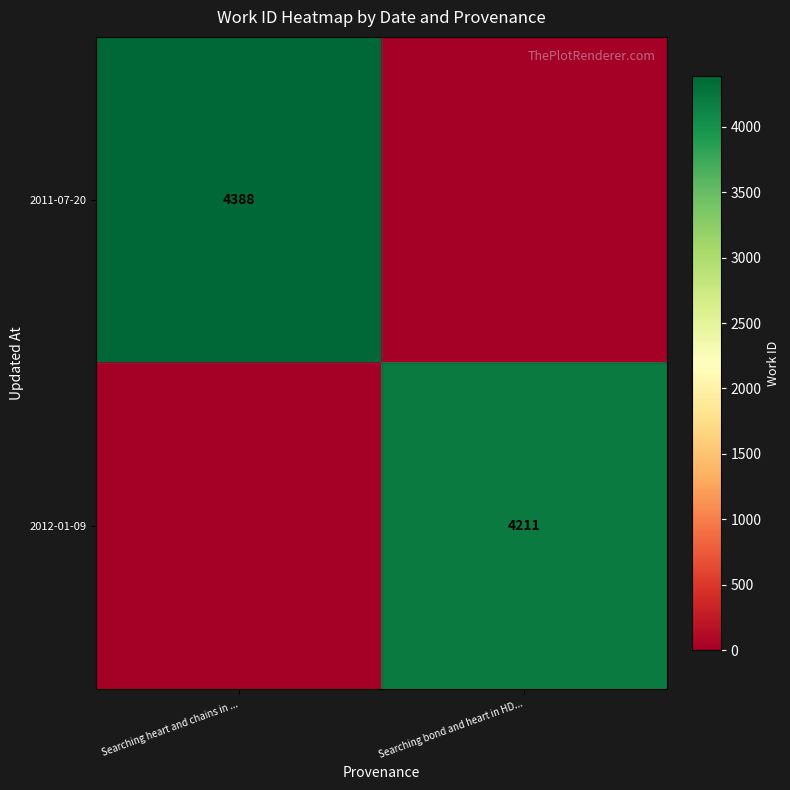

The value of 2012-01-09 at Searching bond and heart in HD... is 1005. True or false?

False